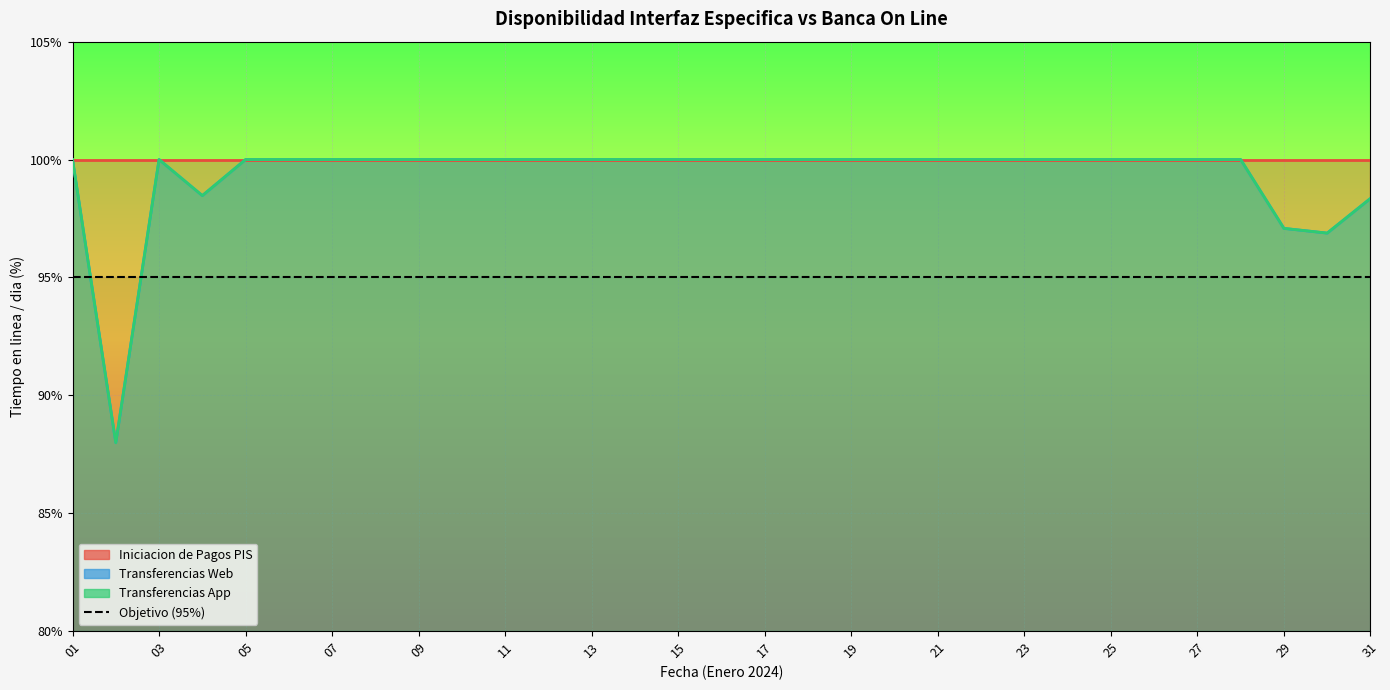

True or false: Transferencias Web and Transferencias App cross at least once.

False